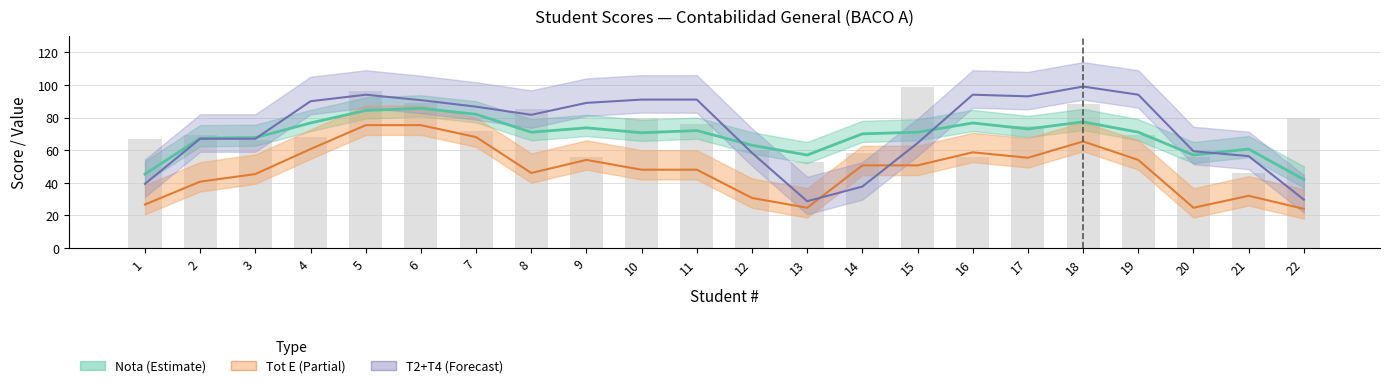

Reading left to right, list all the values displayed in this chart.

Nota (Estimate): 1=45.3	2=67.3	3=67.7	4=76.7	5=84.3	6=85.7	7=82.0	8=71.0	9=73.7	10=70.7	11=72.0	12=63.0	13=57.0	14=70.0	15=71.0	16=76.7	17=73.0	18=77.3	19=71.0	20=57.0	21=60.7	22=42.0
Tot E (Partial): 1=26.7	2=40.7	3=45.3	4=60.7	5=75.3	6=75.3	7=68.0	8=46.0	9=54.0	10=48.0	11=48.0	12=30.7	13=24.7	14=50.7	15=50.7	16=58.7	17=55.3	18=65.3	19=54.0	20=24.7	21=32.0	22=24.0
T2+T4 (Forecast): 1=39.3	2=67.0	3=67.0	4=90.0	5=94.0	6=90.7	7=86.7	8=81.7	9=89.0	10=91.0	11=91.0	12=58.3	13=28.7	14=37.7	15=64.3	16=94.0	17=93.0	18=99.0	19=94.0	20=59.3	21=56.3	22=29.7